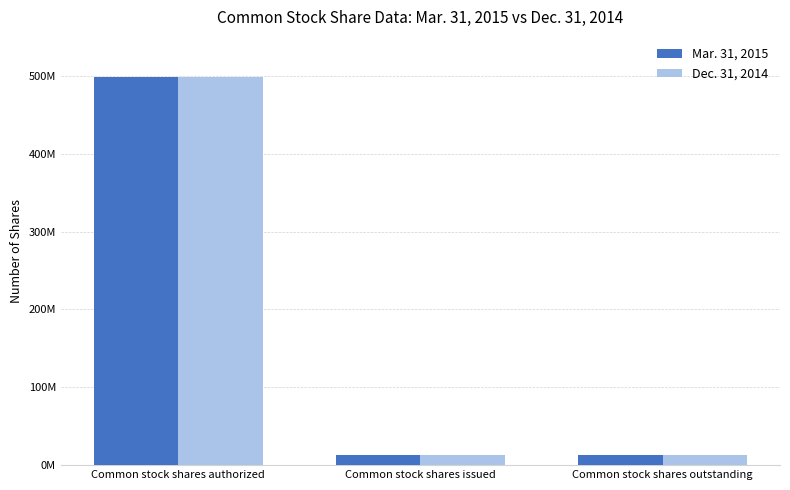

Reading left to right, transcribe all the data shown in this chart.

Mar. 31, 2015: 499000000	12714599	12714599
Dec. 31, 2014: 499000000	12558459	12558459